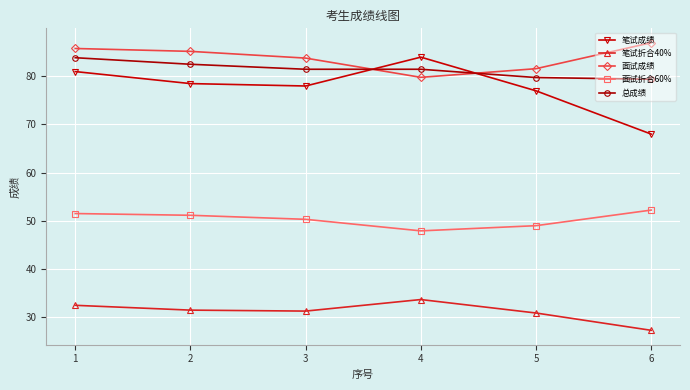

What is the value of the 总成绩 point at the 4th from the left?

81.5